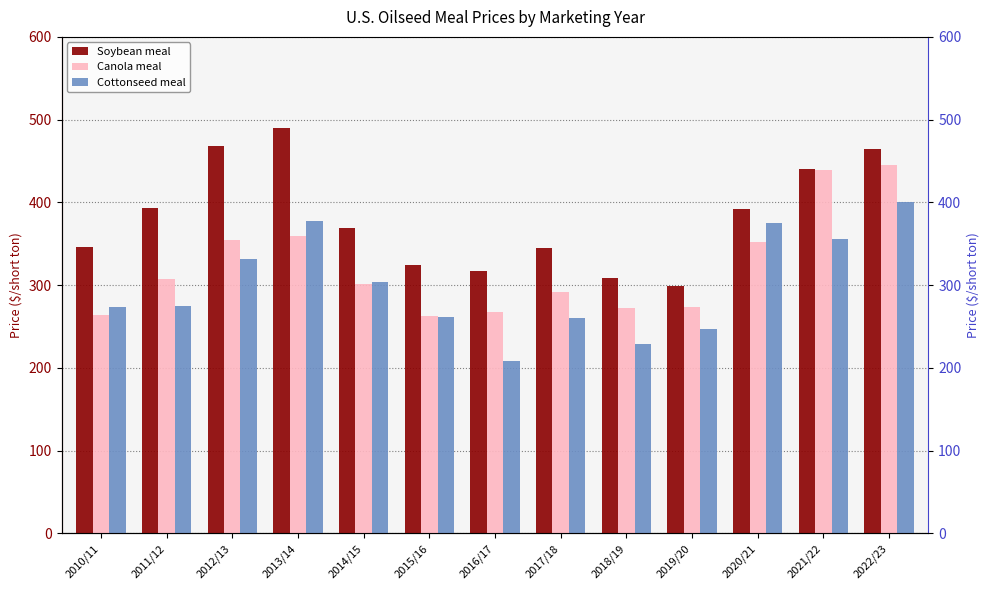

What is the label of the 10th bar from the right?

2013/14